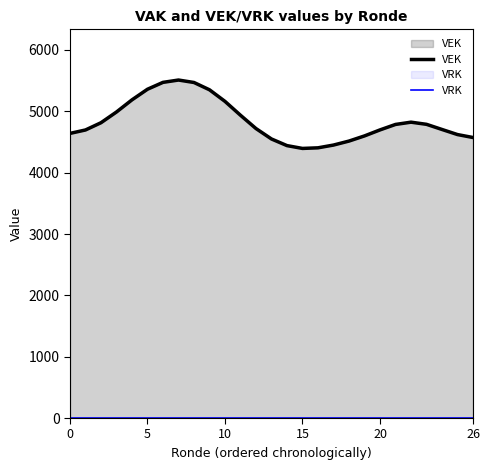

What is the average value of the VEK series?

4839